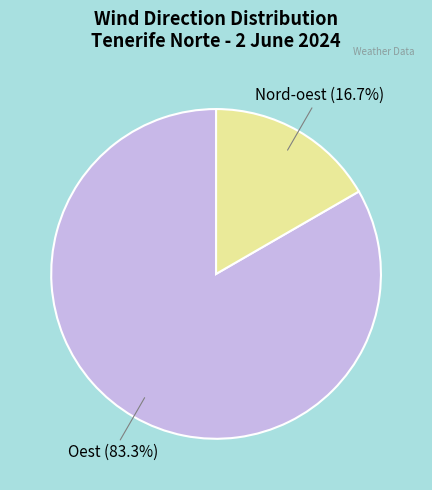

Between Nord-oest and Oest, which is larger?

Oest